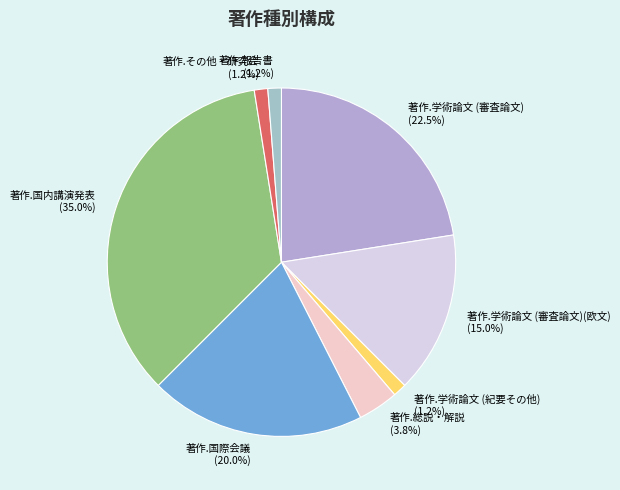

Is the sum of 著作.報告書 and 著作.学術論文 (紀要その他) greater than half?

No